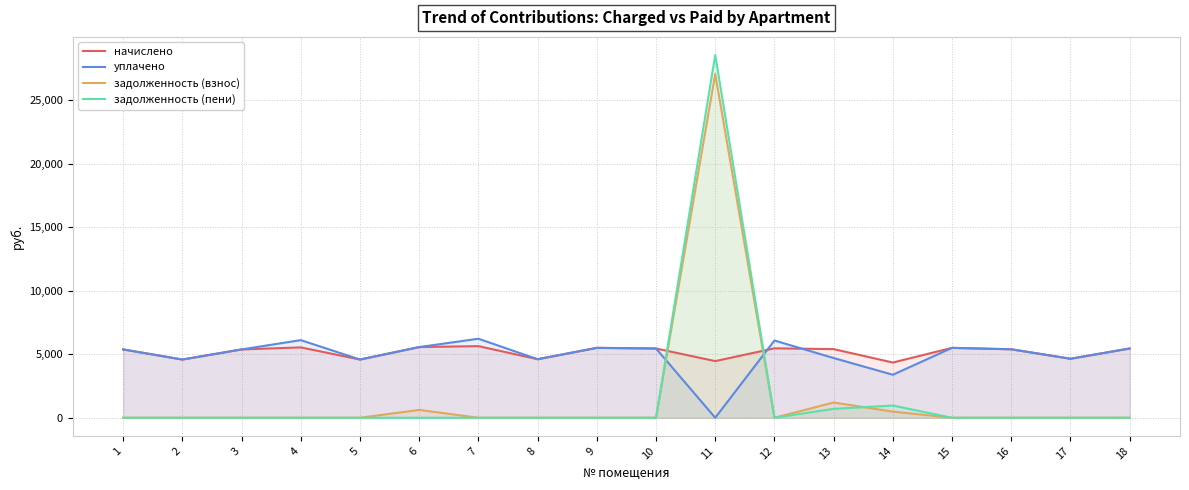

At which category does задолженность (пени) reach its first local peak?

11